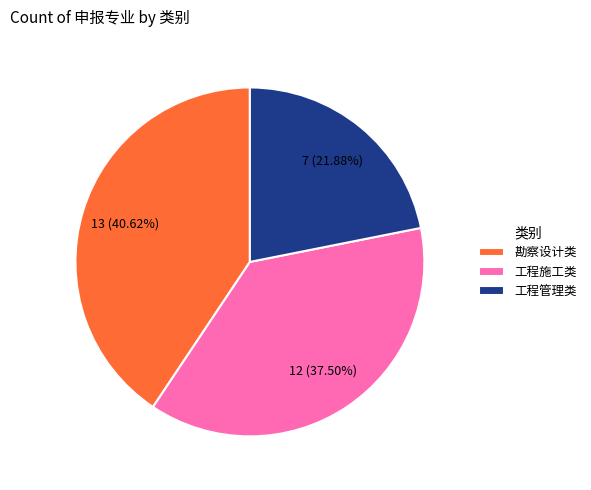

Combined, do 勘察设计类 and 工程施工类 account for over 50%?

Yes